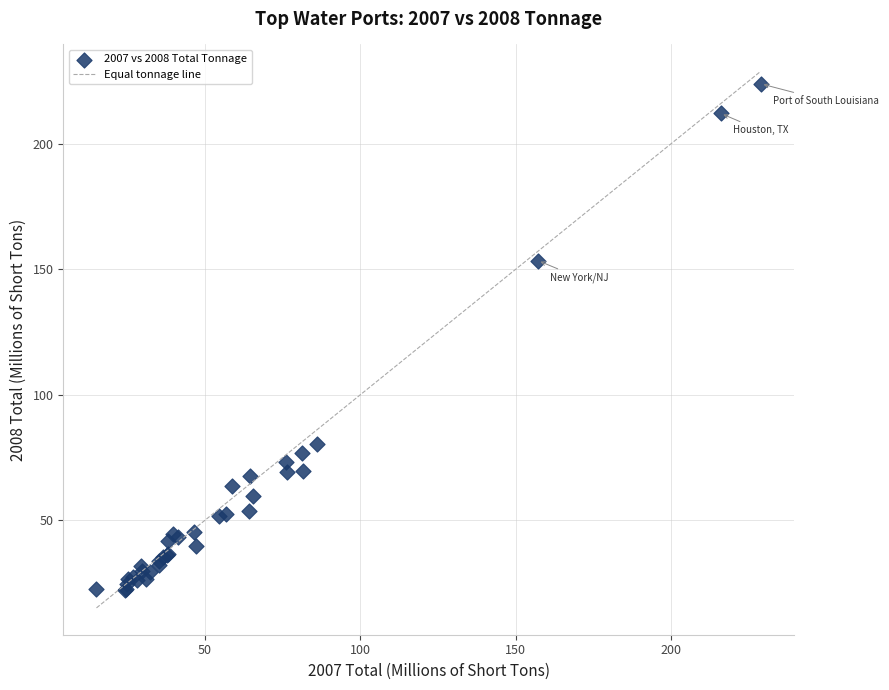

What Y value in the scatter plot is closest to 123?

153.5